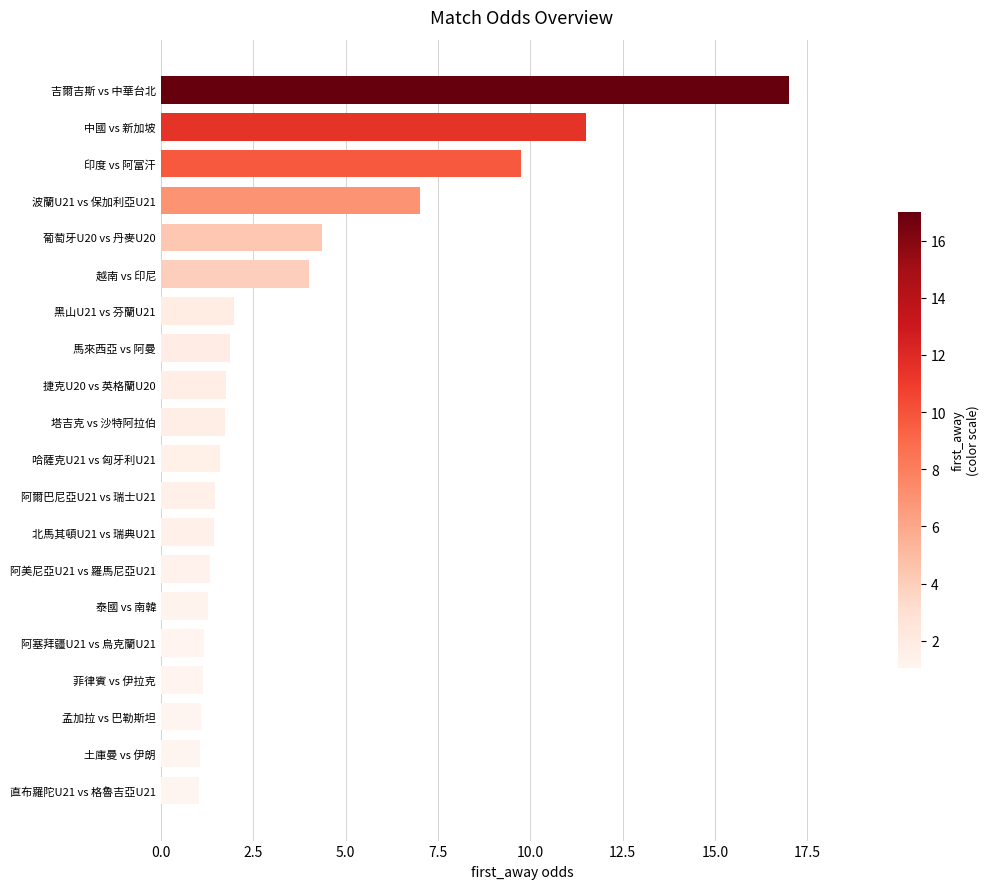

At which category does the chart reach its peak across all series?

吉爾吉斯 vs 中華台北